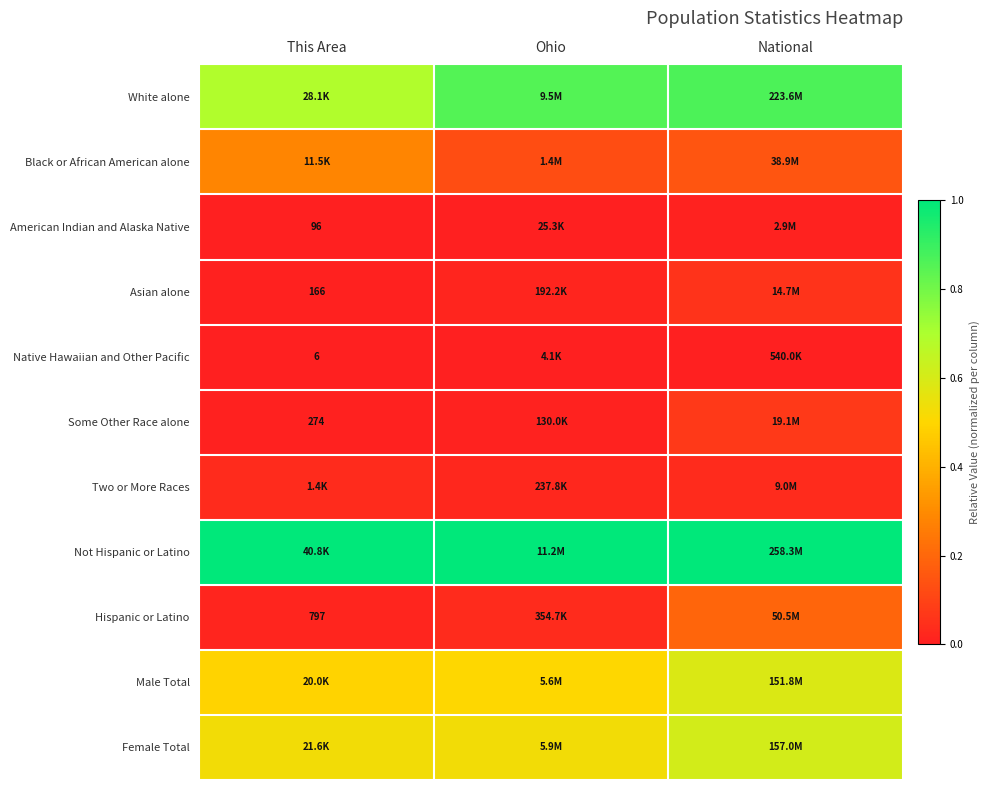

At which category is the sum across all series the highest?

National